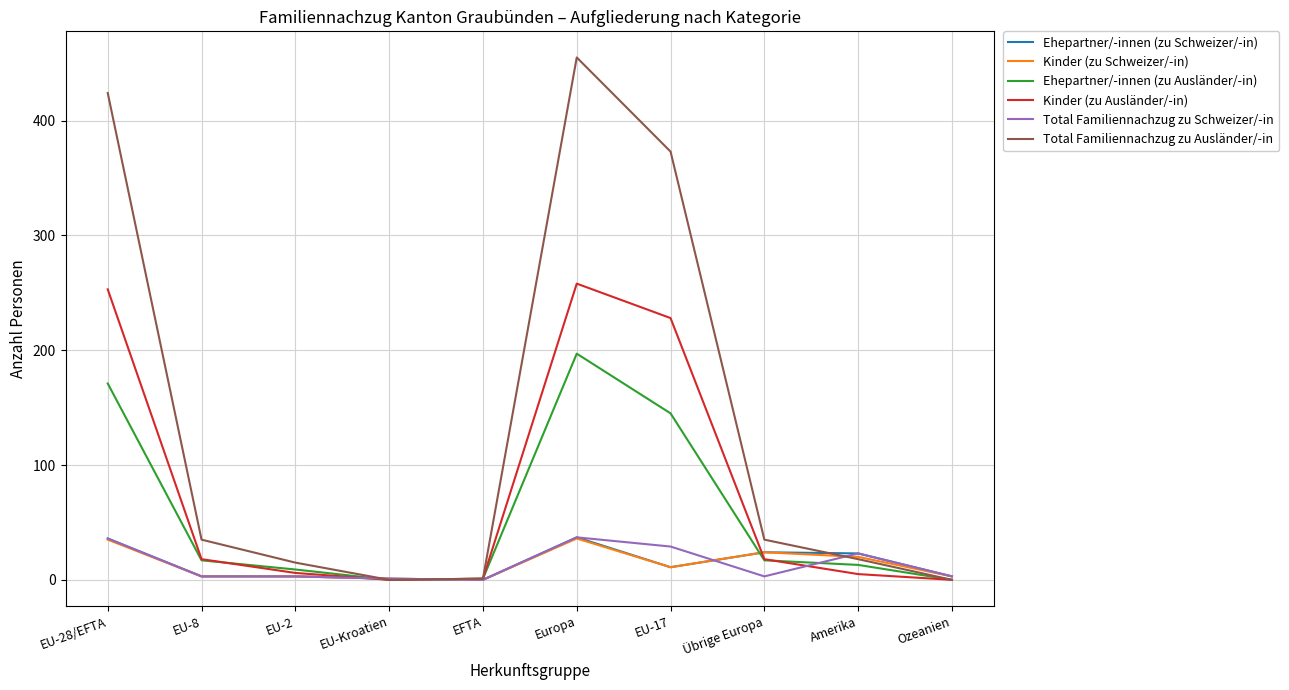

Which series changed the most between EU-2 and Europa?

Total Familiennachzug zu Ausländer/-in